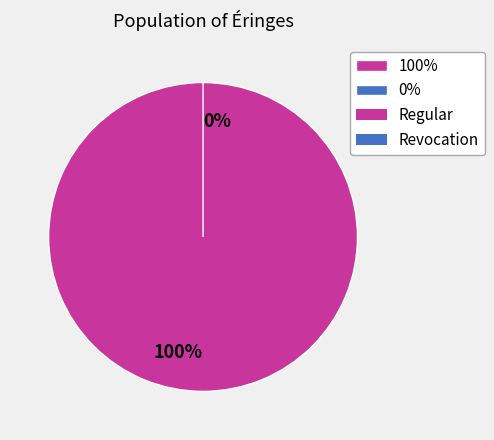

How many segments does this pie chart have?

2